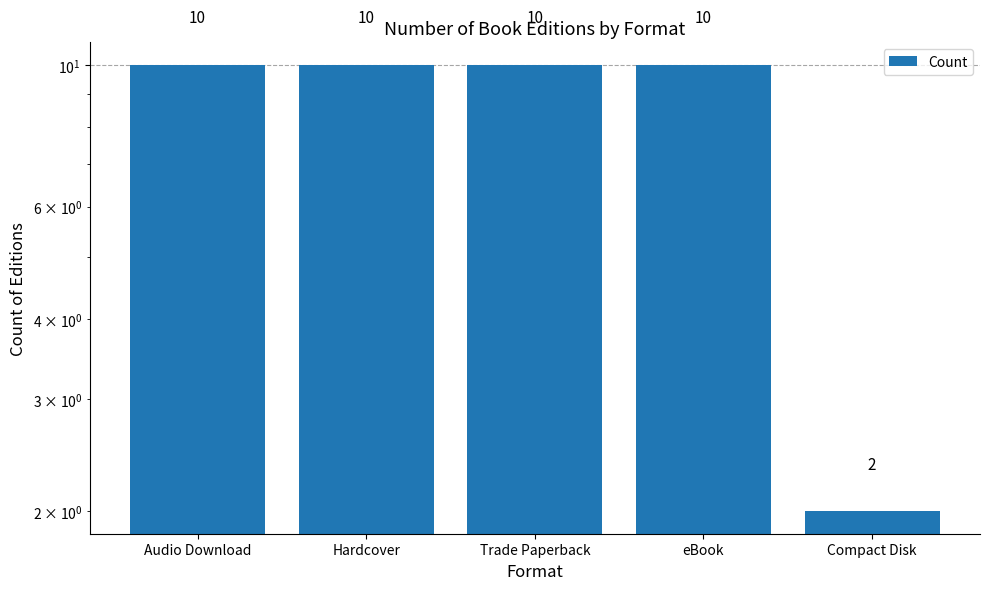

Rank the categories by value from lowest to highest.

Compact Disk, Audio Download, Hardcover, Trade Paperback, eBook